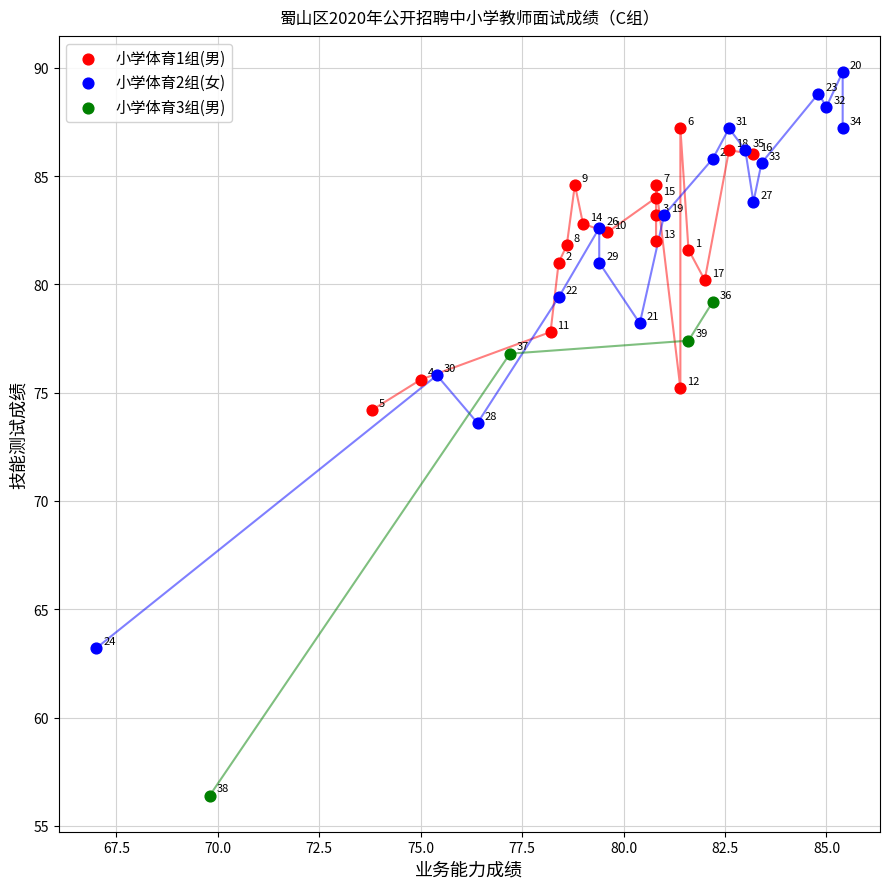

What are all the series names shown in the legend?

小学体育1组(男), 小学体育2组(女), 小学体育3组(男)